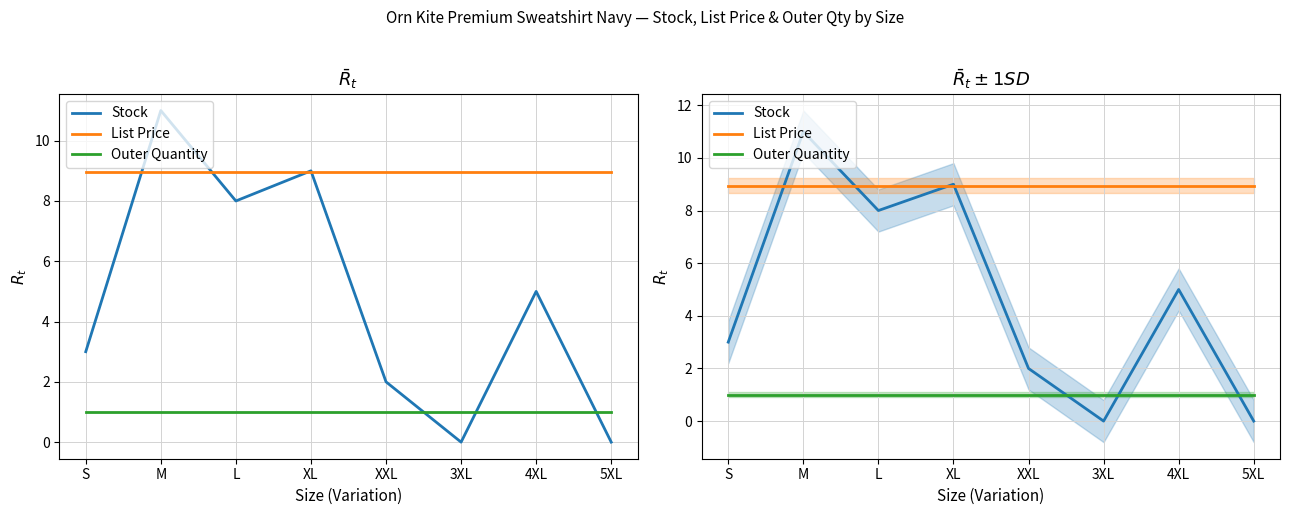

Which series has the largest total across all categories?

List Price